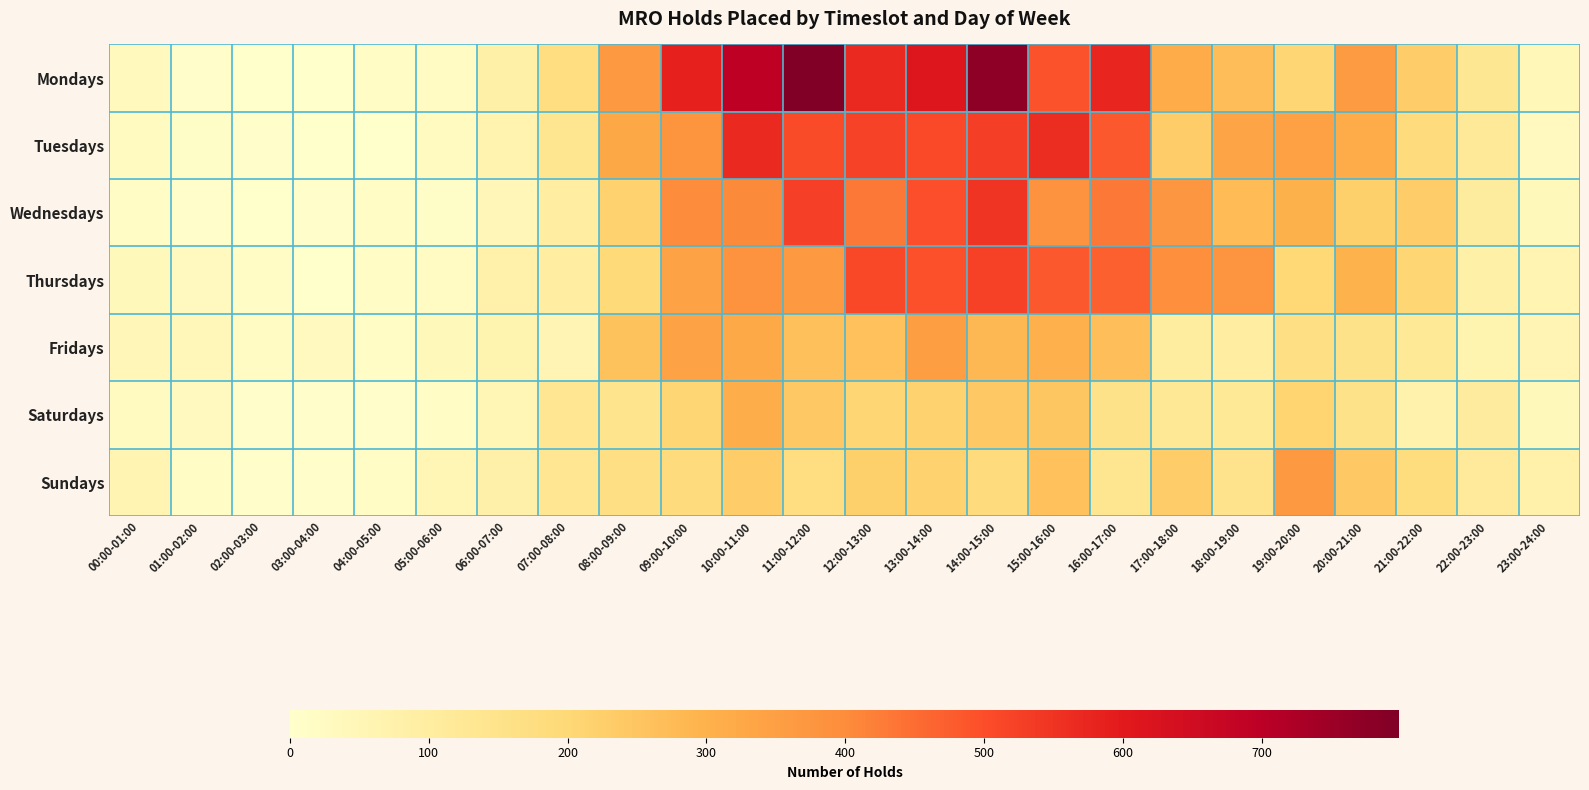

What is the maximum value shown in the chart?

799